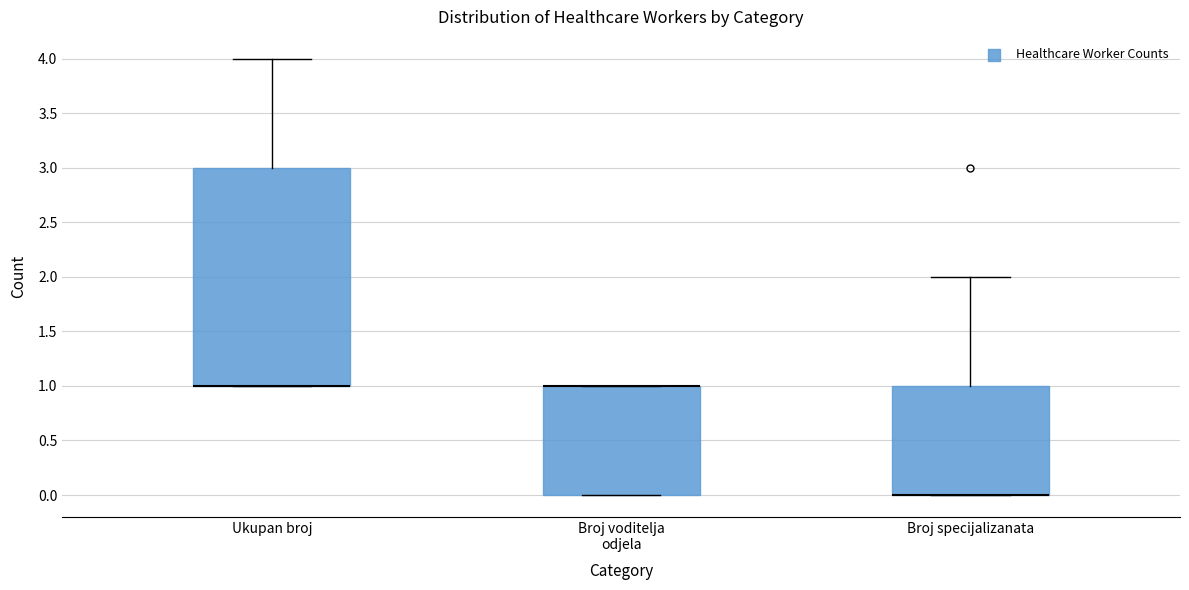

Which box is the tallest, from its lower edge to its upper edge?

Ukupan broj